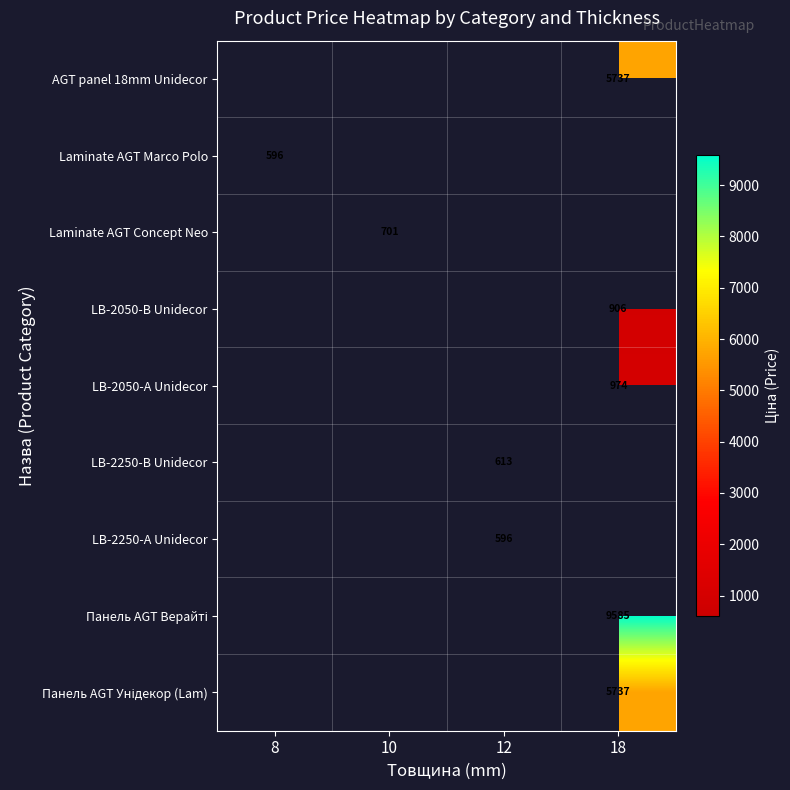

Is it true that LB-2050-B Unidecor equals 905.9 at 18?

True